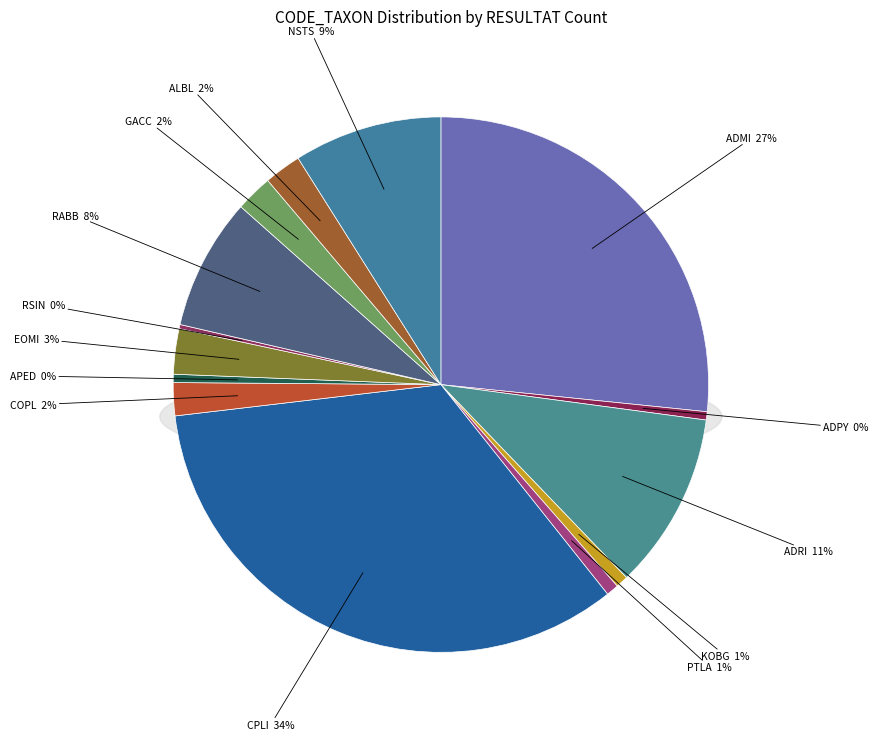

To the nearest percent, what is the average slice percentage?

7%